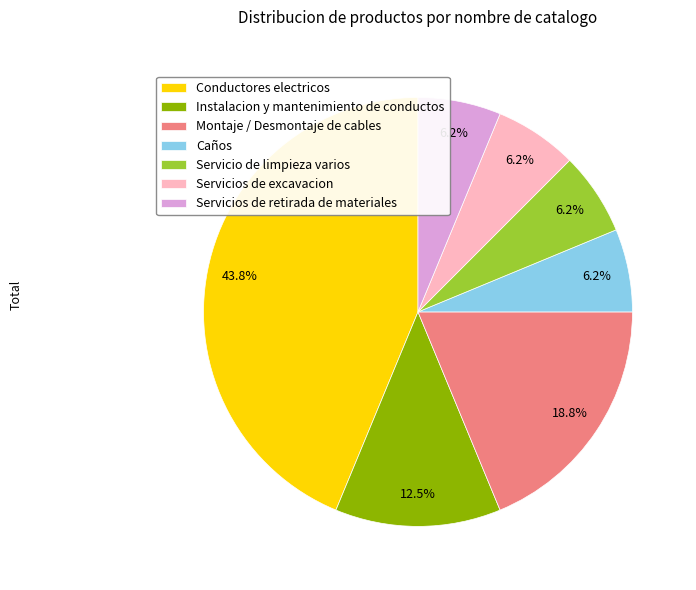

Is there a majority slice in this chart?

No